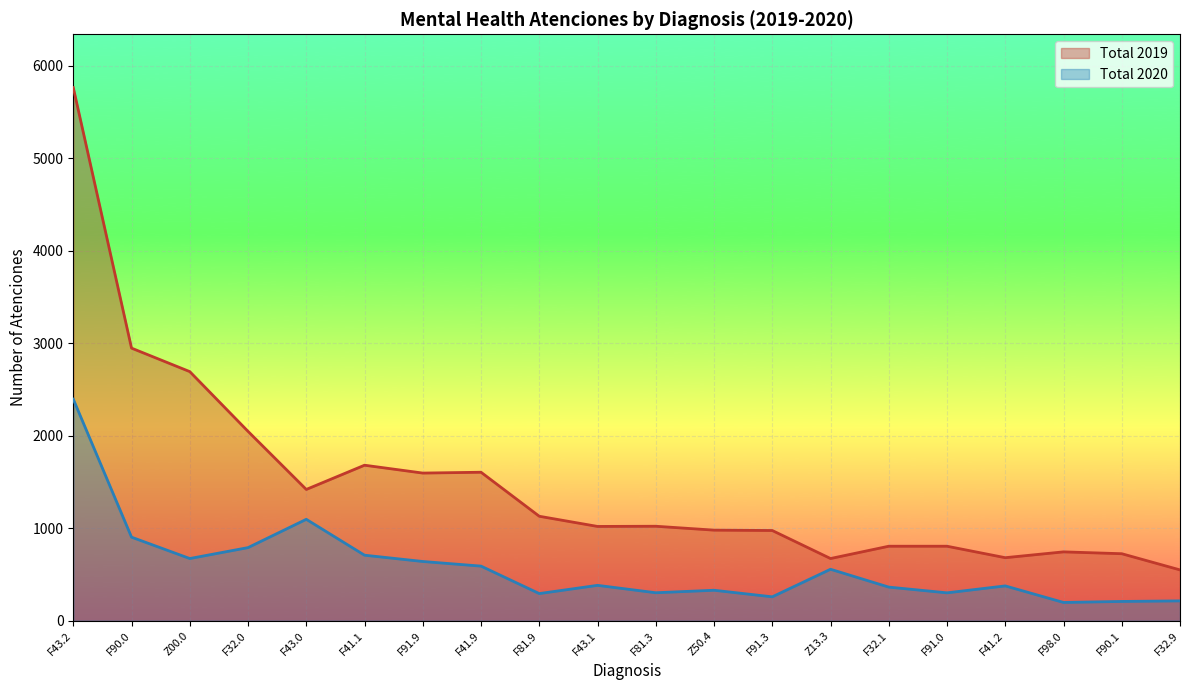

What is the minimum value for Total 2020?

197